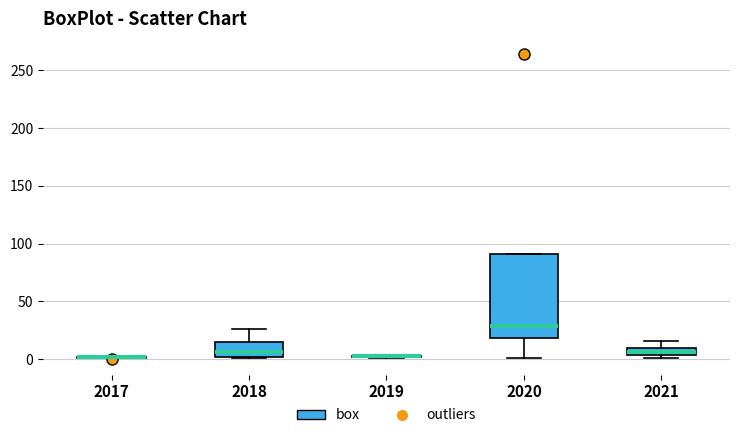

Where does the median line of the box at x = 2018 sit on the y-axis? The values are not printed on the chart, so give them approximately, as read against the axis.

5